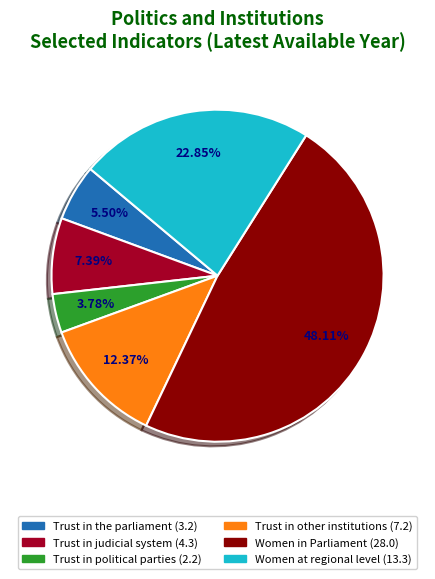

What is the largest slice in the pie chart?

Women in Parliament